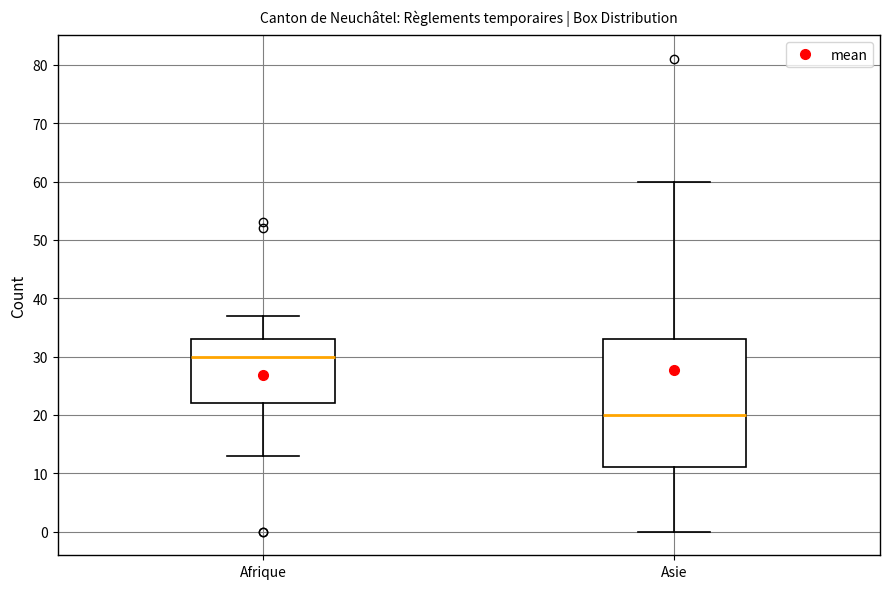

Which box's median line is the lowest?

Asie